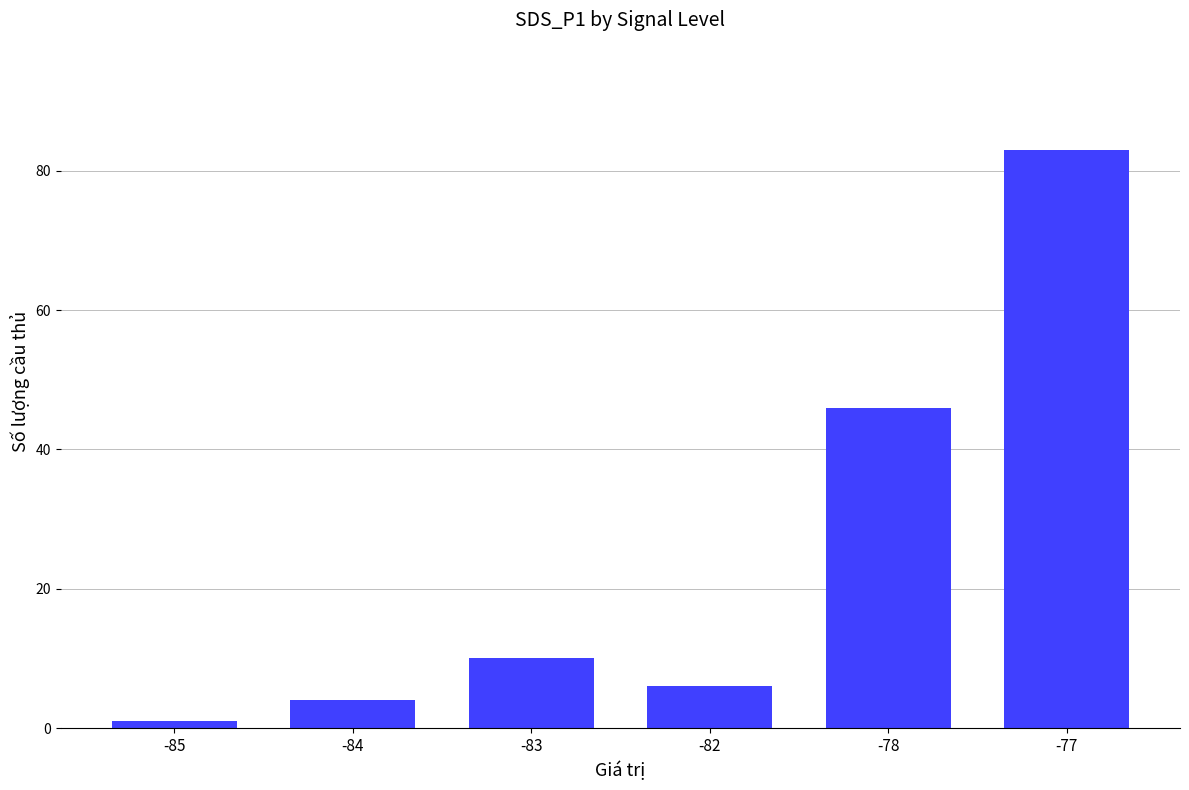

What is the difference between the values at -84 and -83?

6